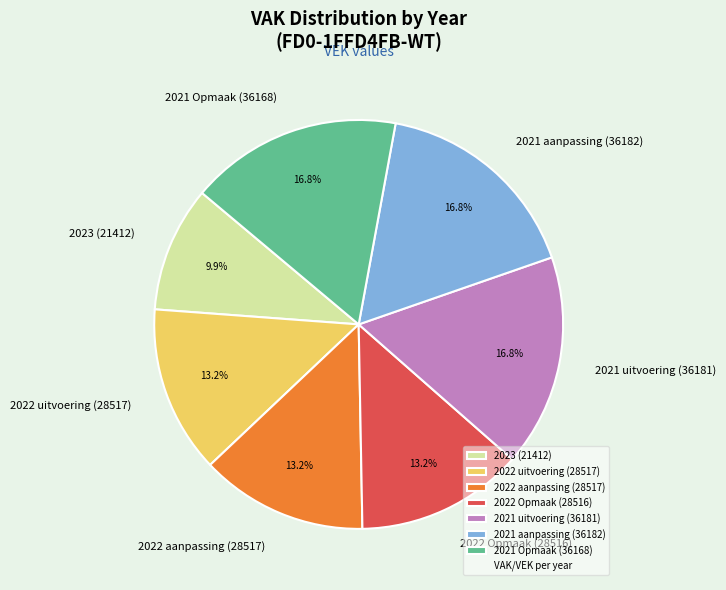

The 2021 uitvoering (36181) slice represents 17% of the pie. True or false?

True